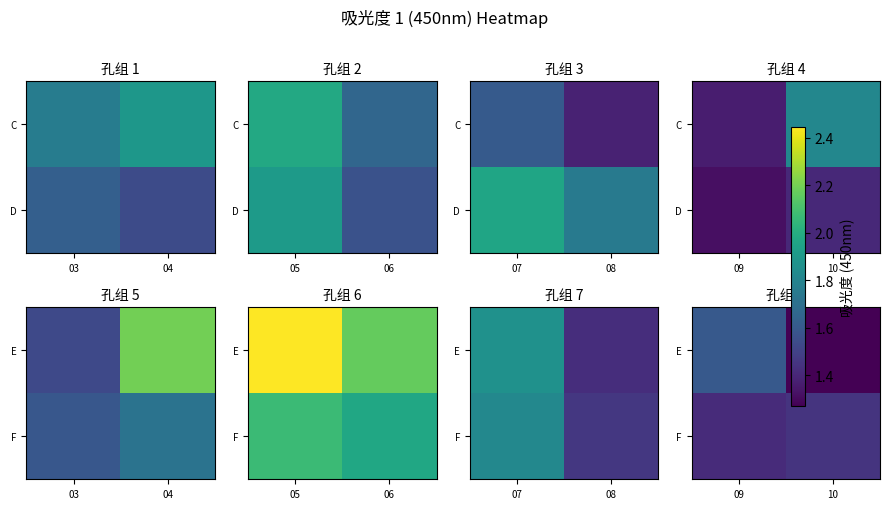

True or false: F has a value of 0.8 at 10.

False